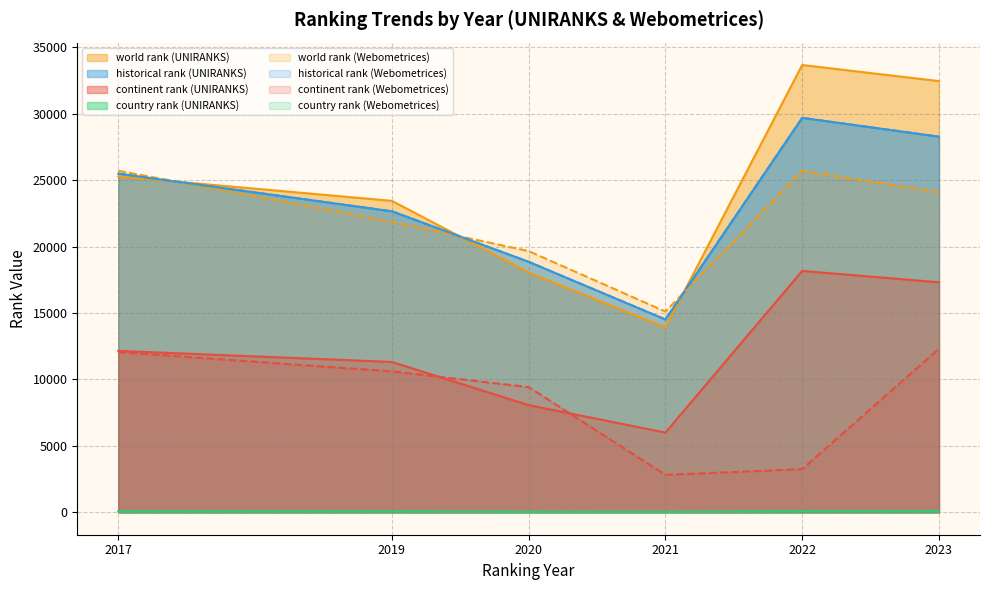

What is the total value across all series at 2021?

34463.0